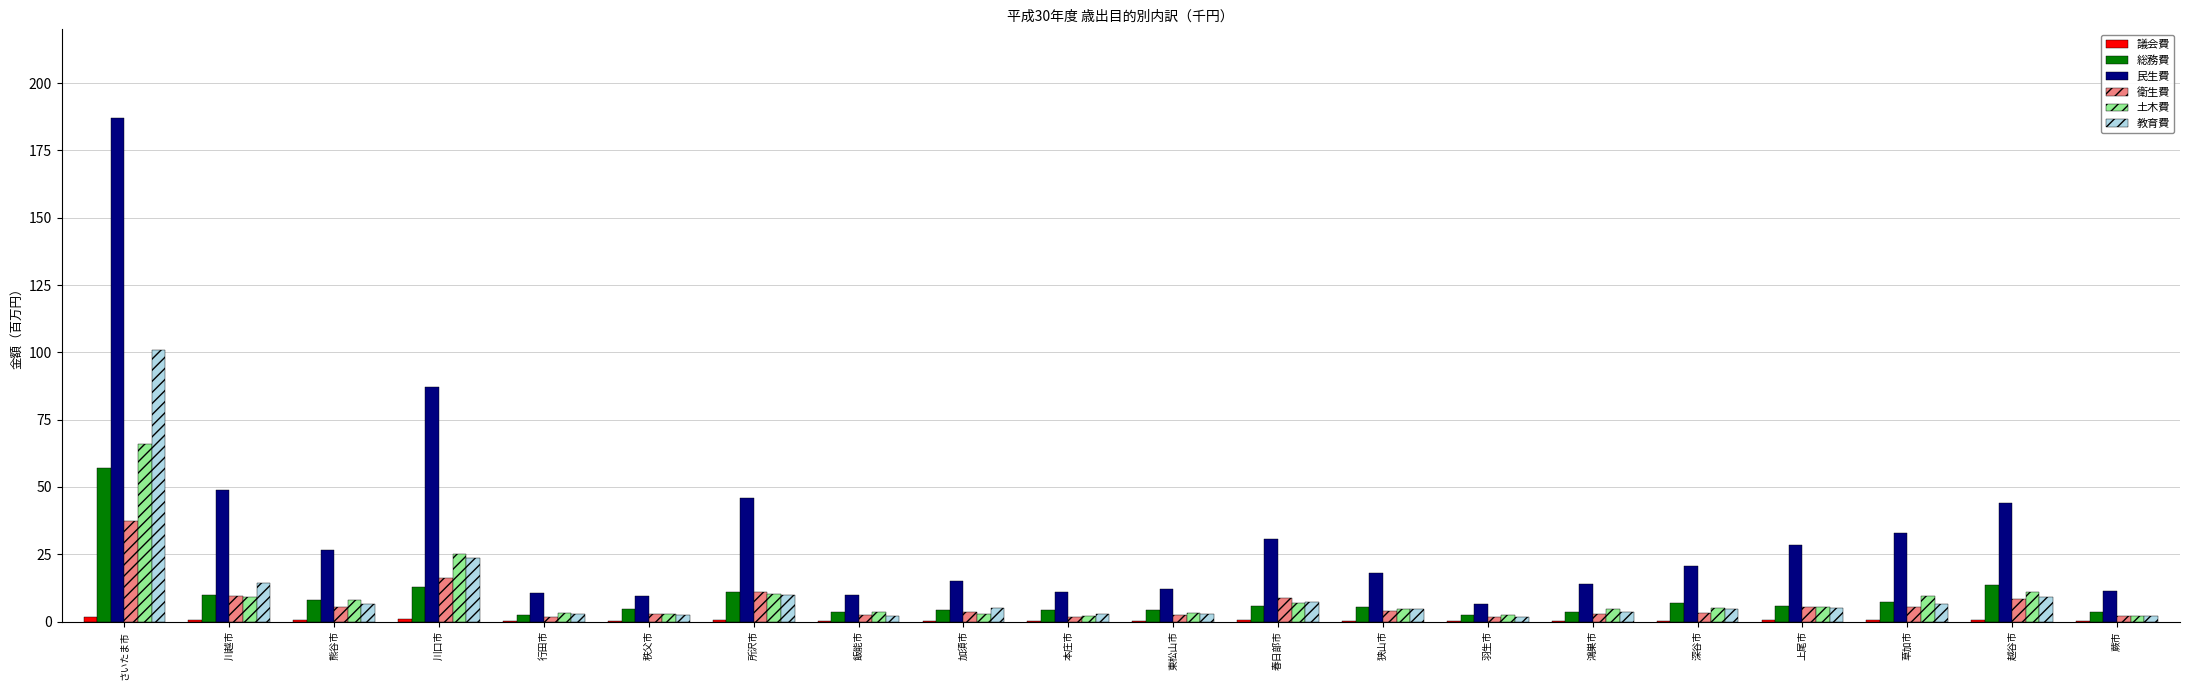

Which category has the highest value across all series?

さいたま市